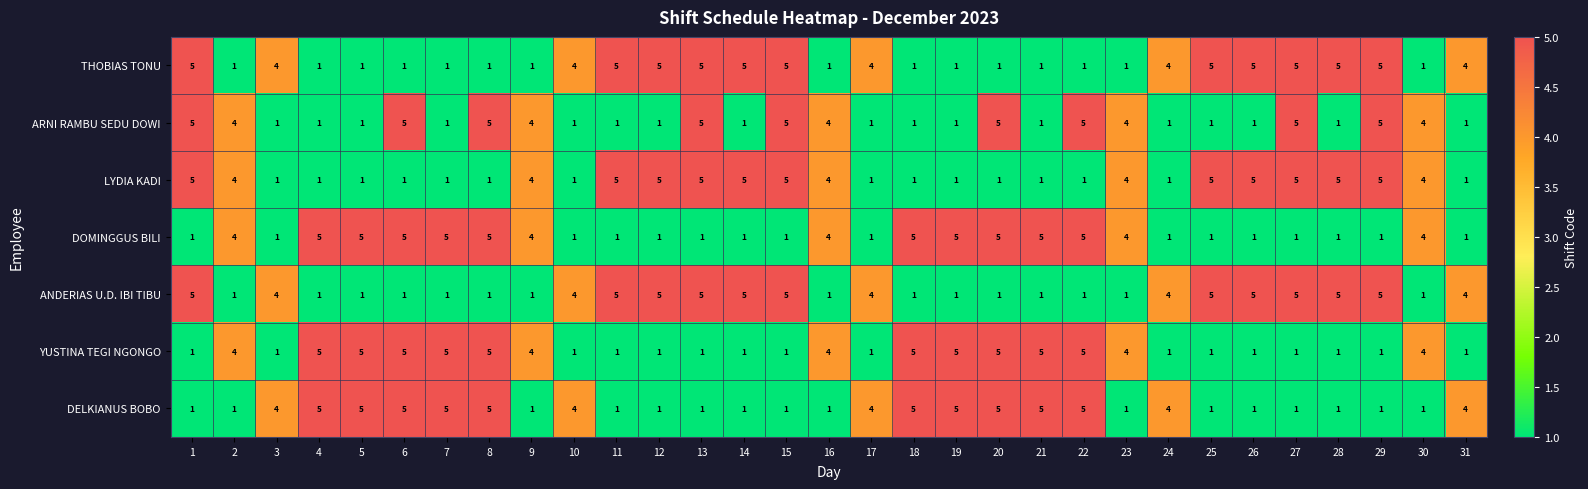

The value of THOBIAS TONU at 11 is 3. True or false?

False